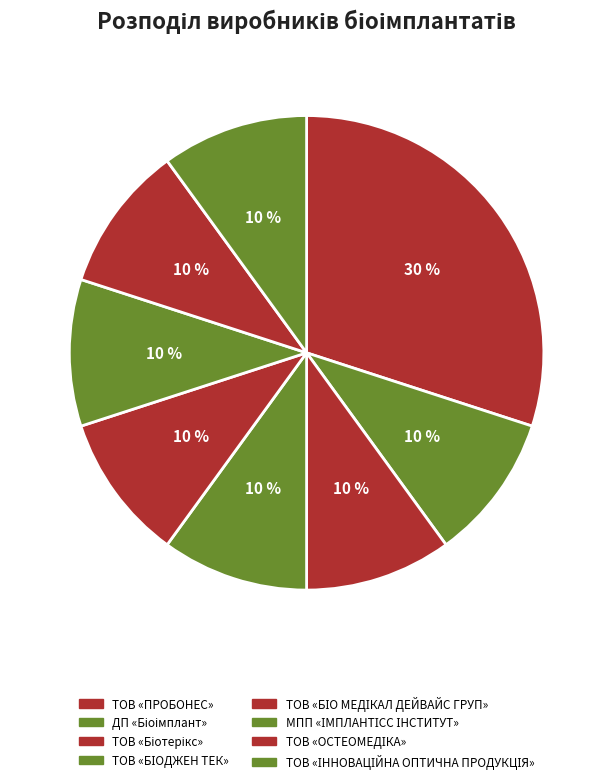

To the nearest percent, what is the combined percentage of ТОВ «БІОДЖЕН ТЕК» and ДП «Біоімплант»?

20%